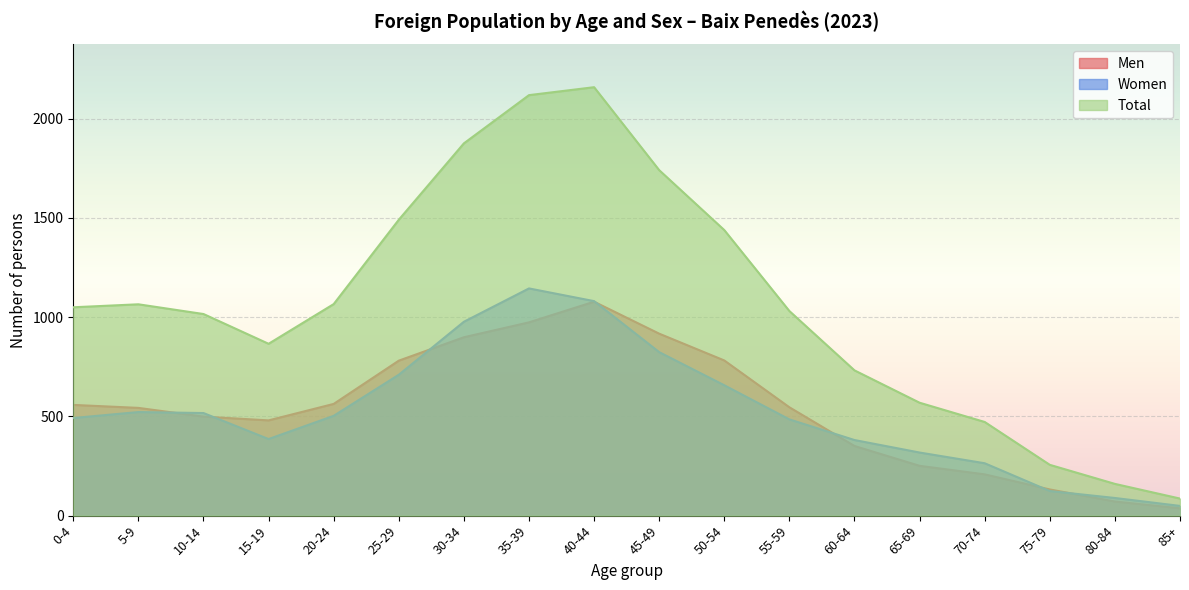

Where is the first local maximum for Men?

40-44